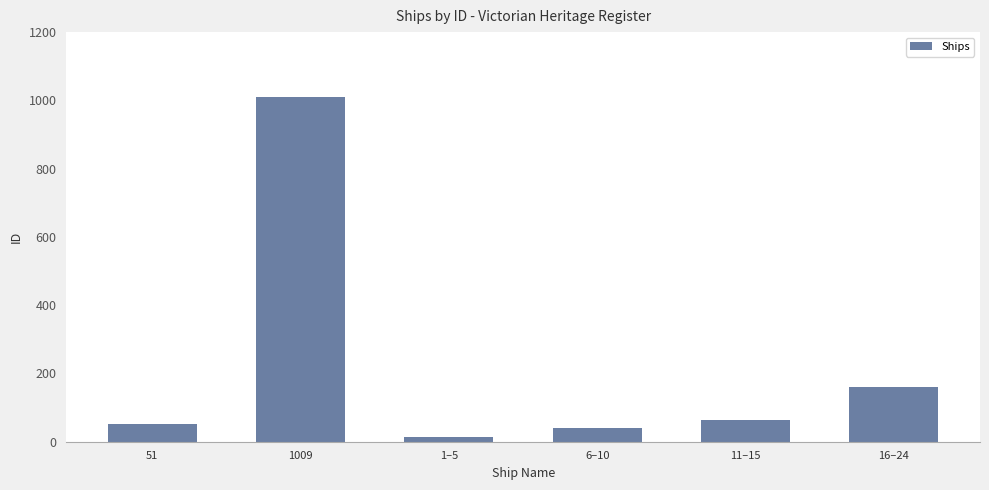

Reading left to right, what are all the values shown in this chart?

51	1009	15	40	65	159